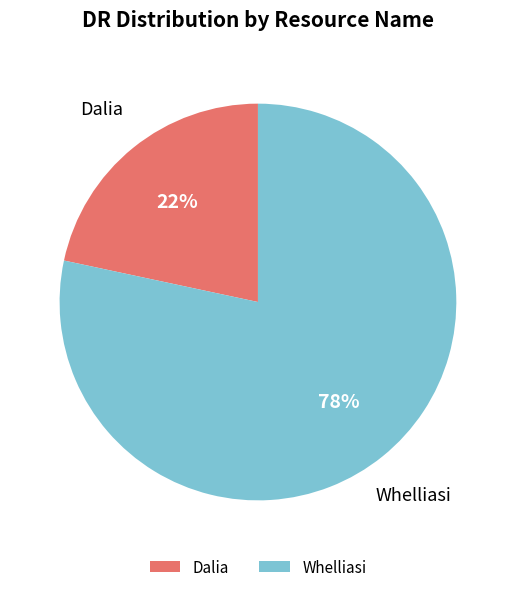

To the nearest percent, what is the average slice percentage?

50%